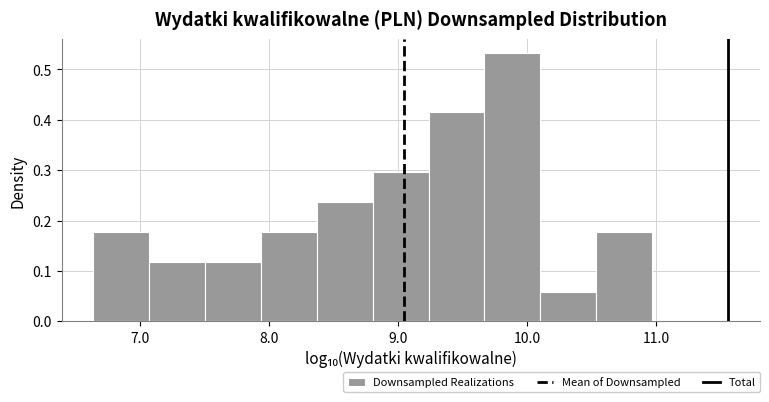

Reading left to right, list every bar in this chart as the range it spans on the x-axis followed by its height. Neither the bar edges nor the heights are printed on the chart, so give them approximately, as read against the axes.

6.6 to 7.1: 0.18
7.1 to 7.5: 0.12
7.5 to 7.9: 0.12
7.9 to 8.4: 0.18
8.4 to 8.8: 0.24
8.8 to 9.2: 0.30
9.2 to 9.7: 0.41
9.7 to 10.1: 0.53
10.1 to 10.5: 0.06
10.5 to 11.0: 0.18